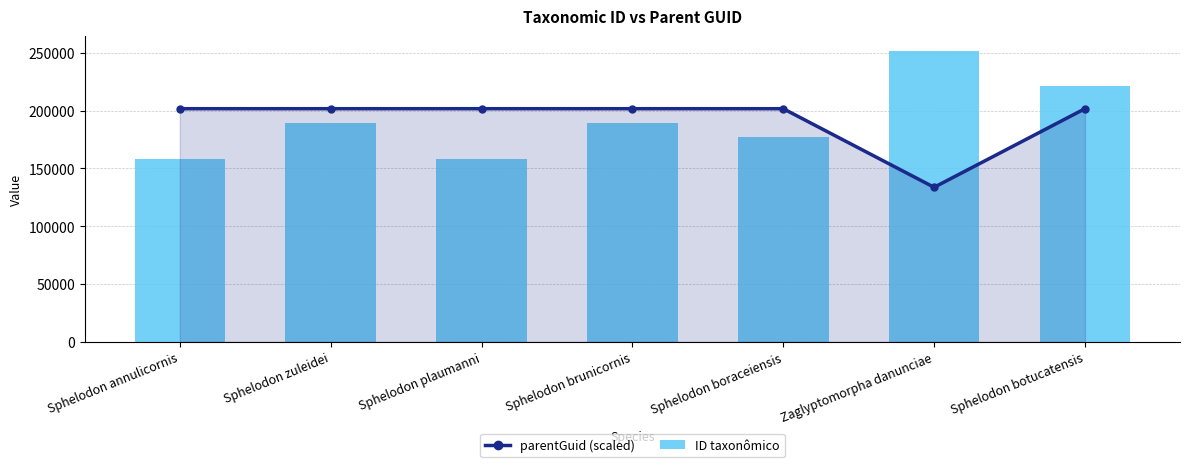

At Sphelodon brunicornis, list the series in order from largest to smallest.

parentGuid (scaled), ID taxonômico